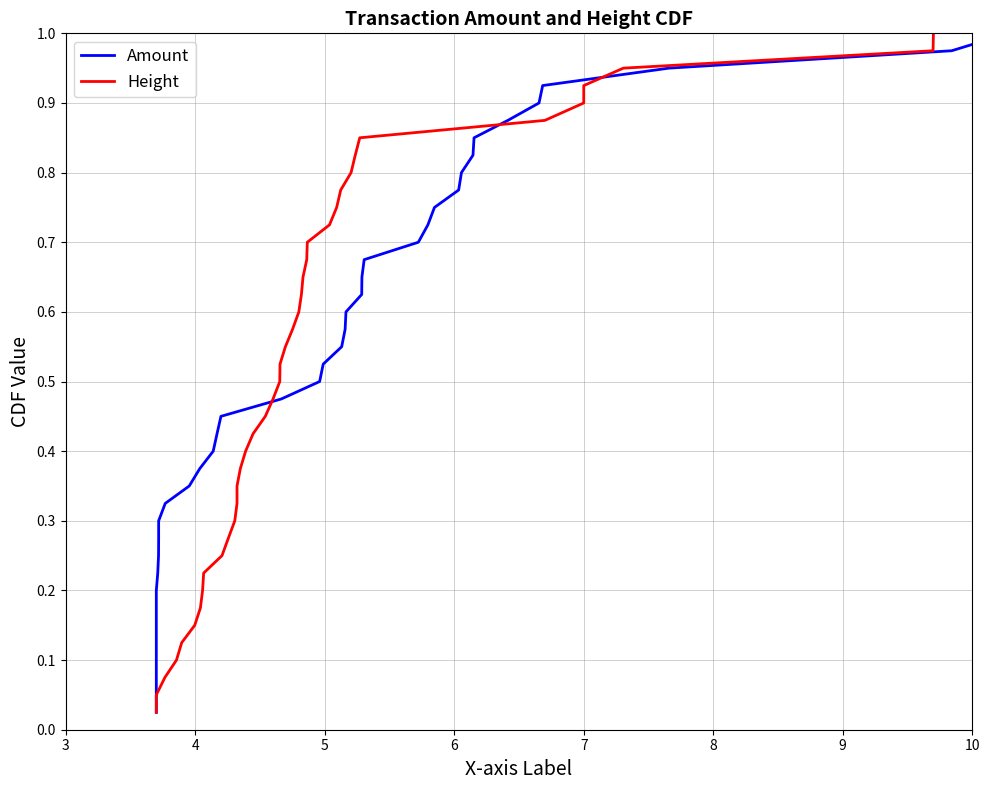

At how many categories does at least one series exceed 0?

40